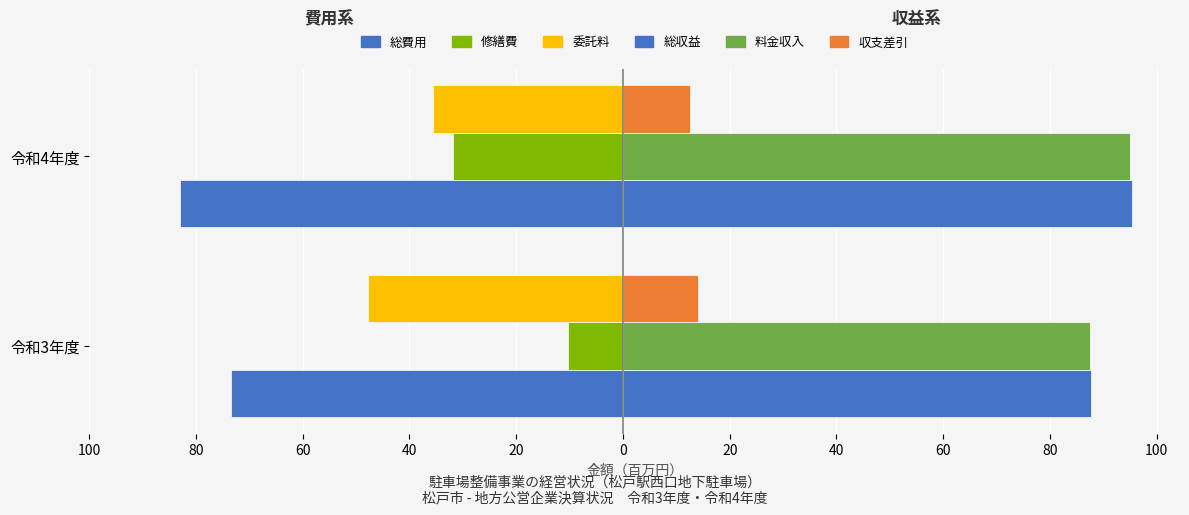

Which series has the largest total across all categories?

総収益